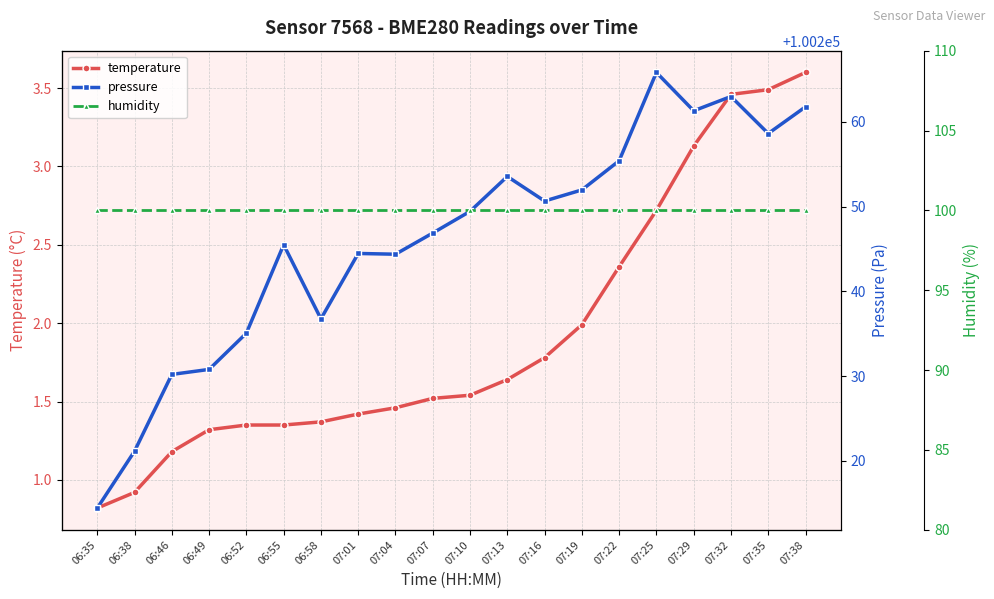

True or false: humidity and pressure cross at least once.

False